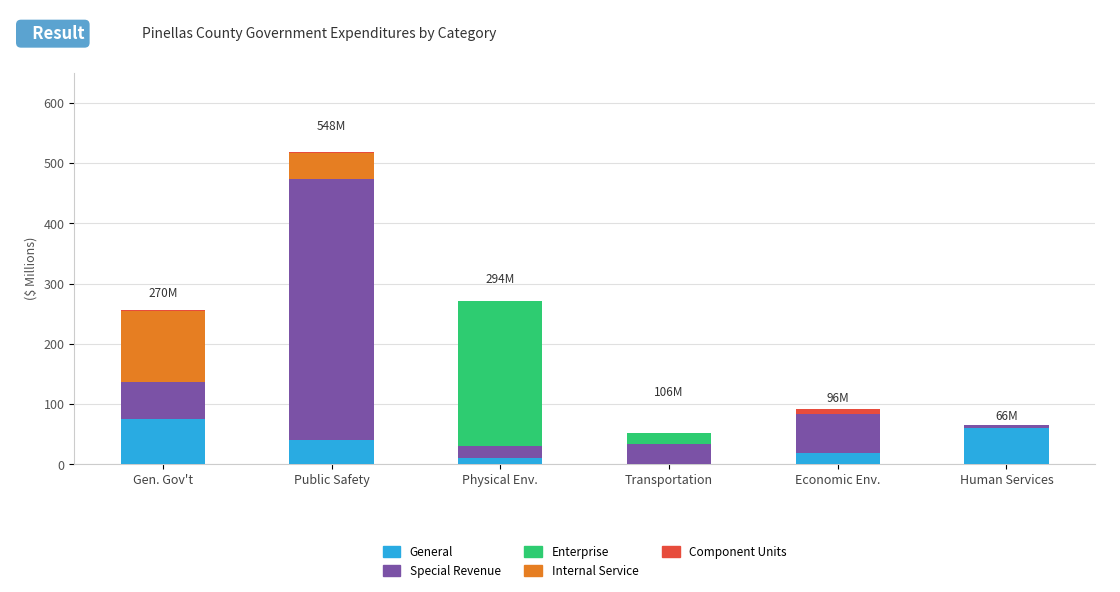

What is the highest value of the General series?

74.9